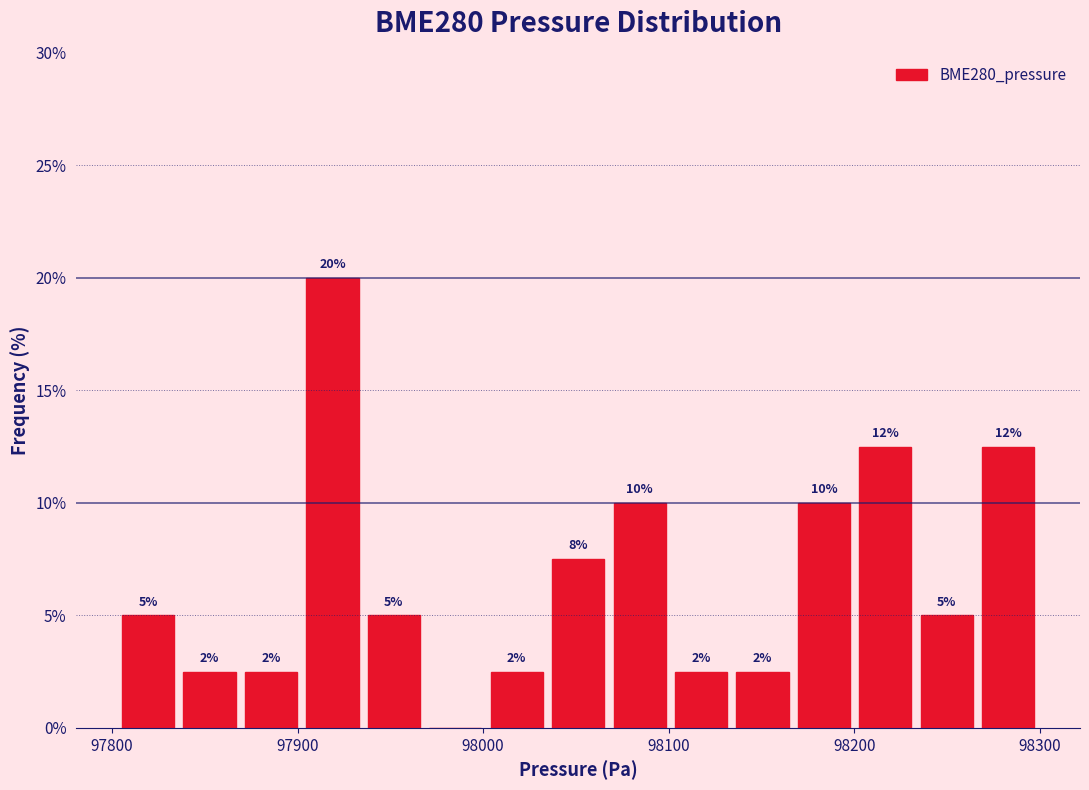

Read against the x-axis, roughly where is the centre of the tallest bar?

97920